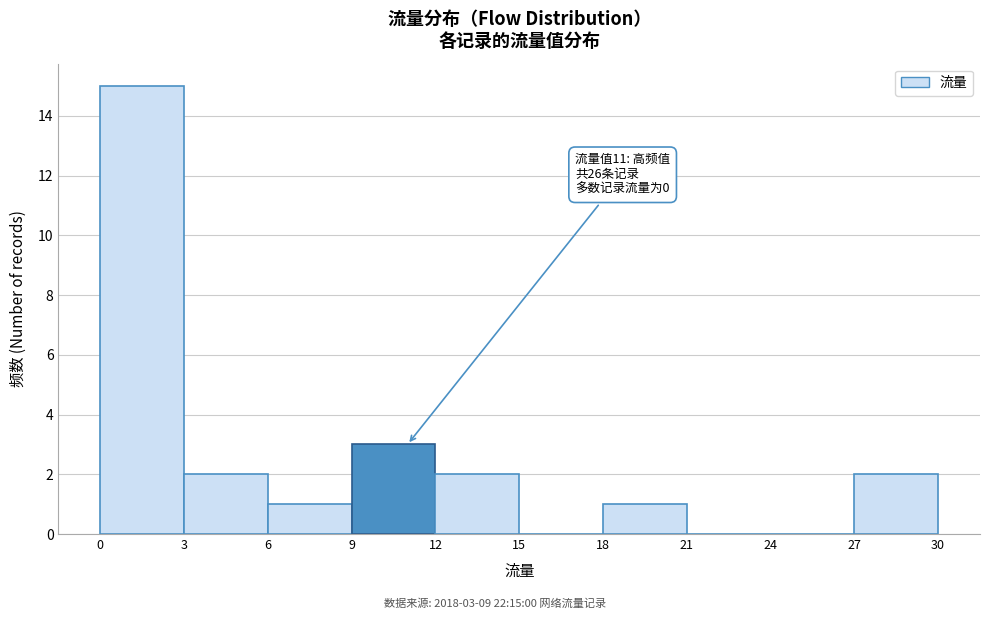

Which range on the x-axis has the tallest bar?

0 to 3